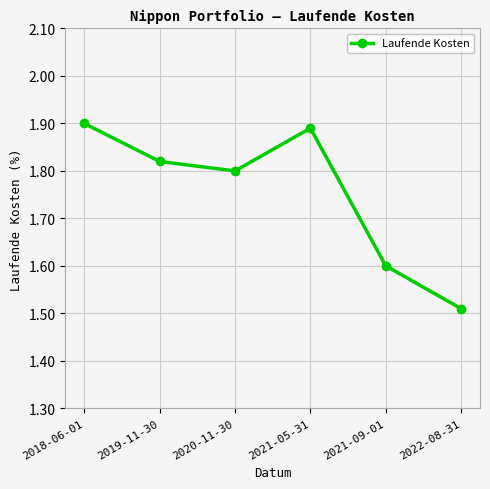

Approximately how many times larger is the value at 2021-05-31 compared to 2019-11-30?

1.0